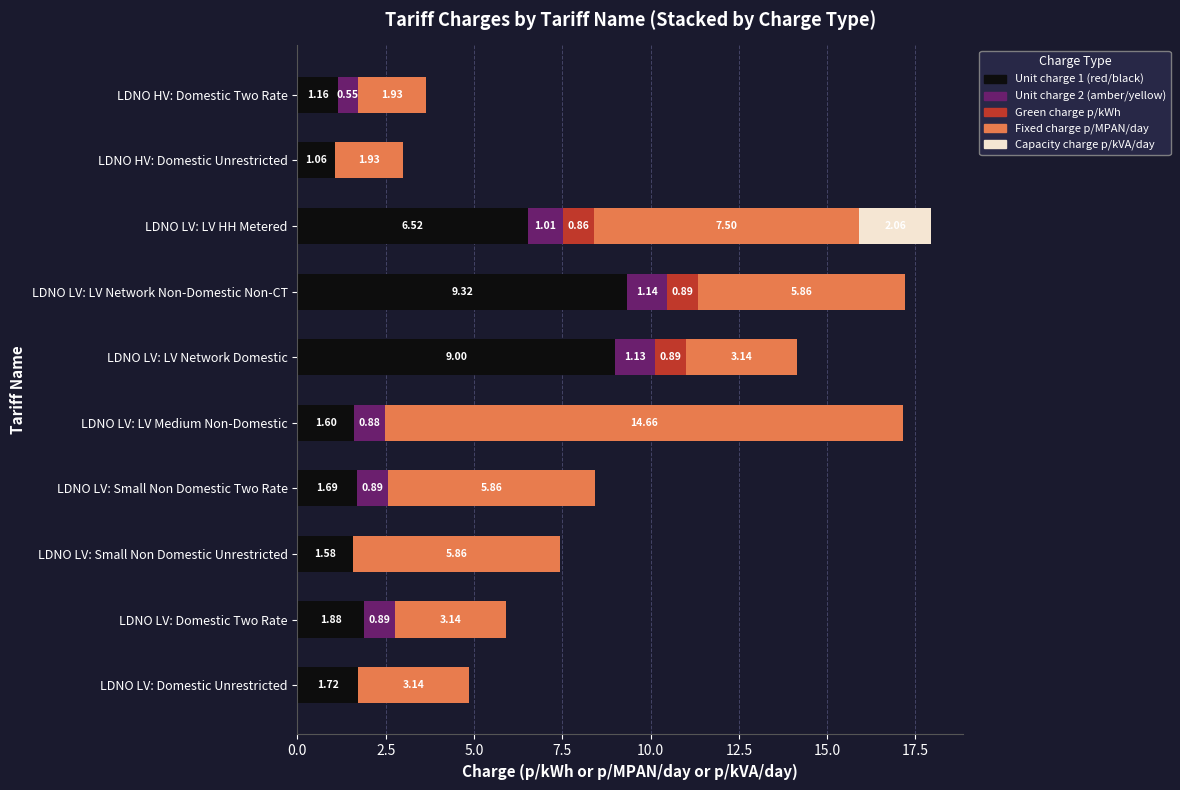

At which category is the sum across all series the highest?

LDNO LV: LV HH Metered